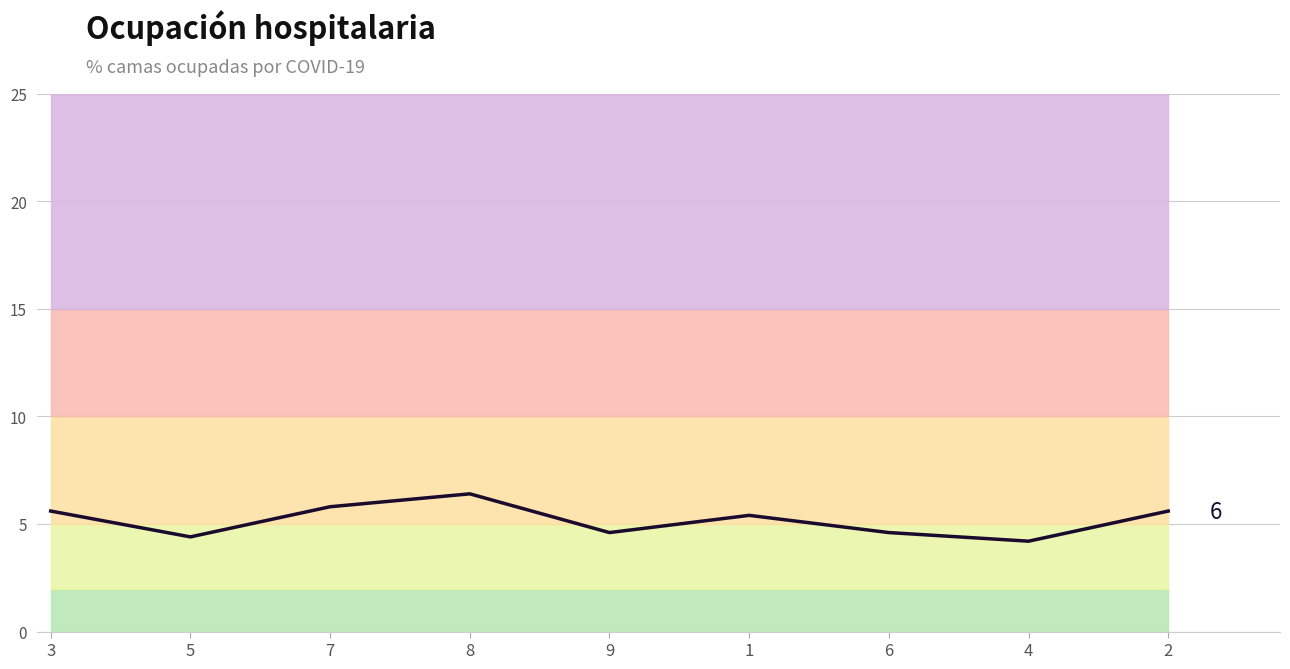

List the labels in order of value, smallest first.

4, 5, 9, 6, 1, 3, 2, 7, 8